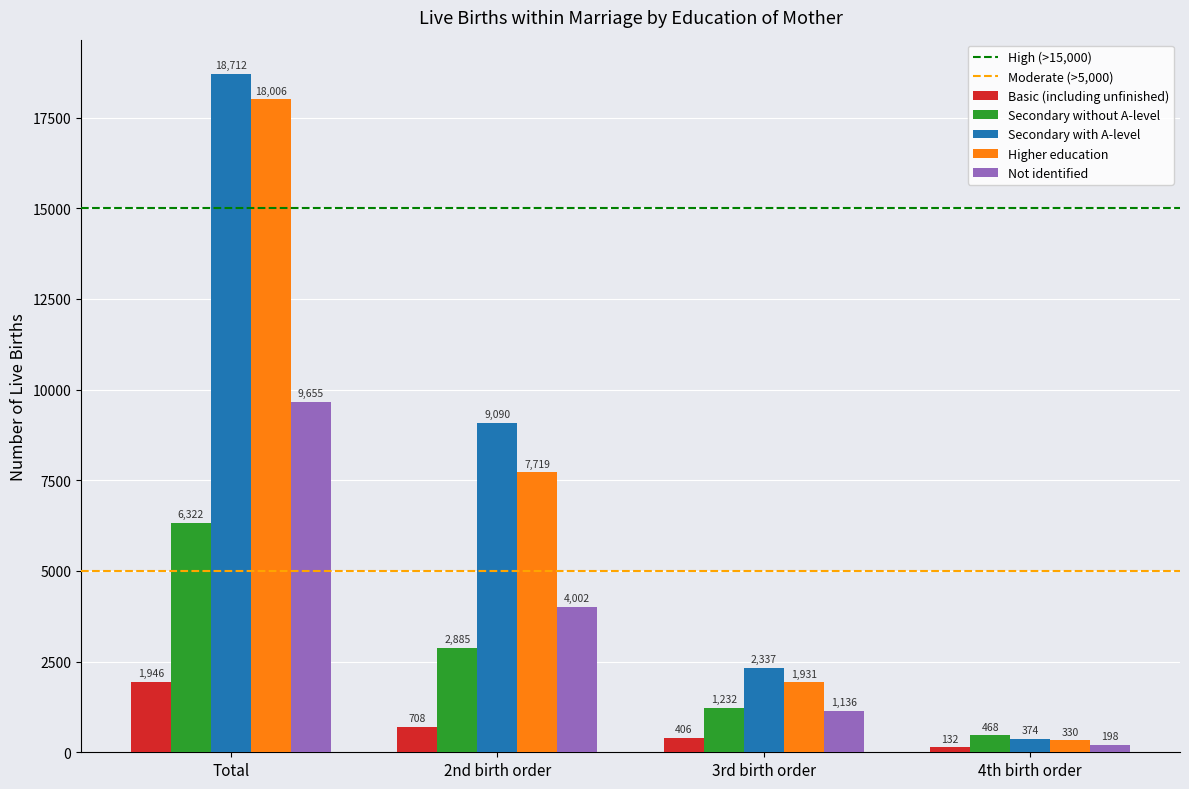

True or false: Secondary without A-level has a value of 3795 at Total.

False